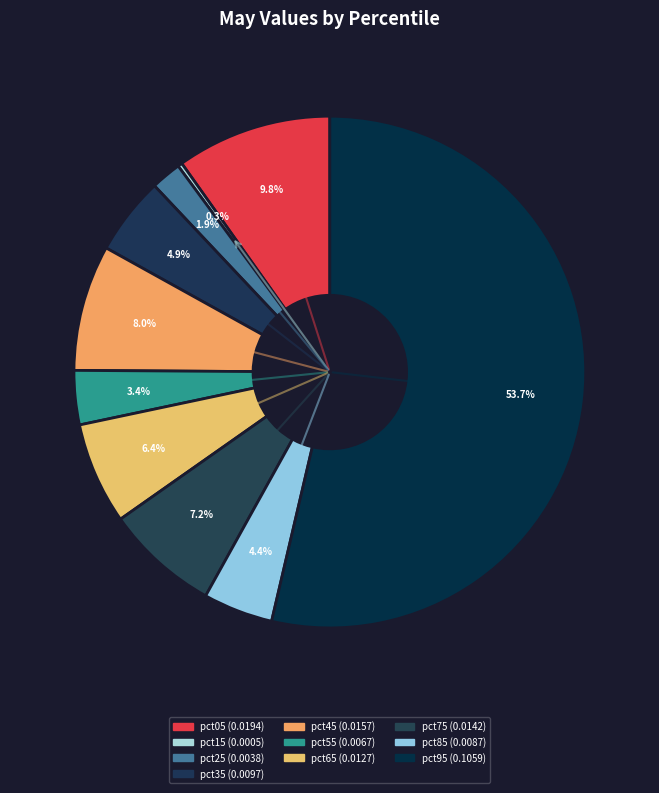

To the nearest percent, what portion does pct45 represent?

8%